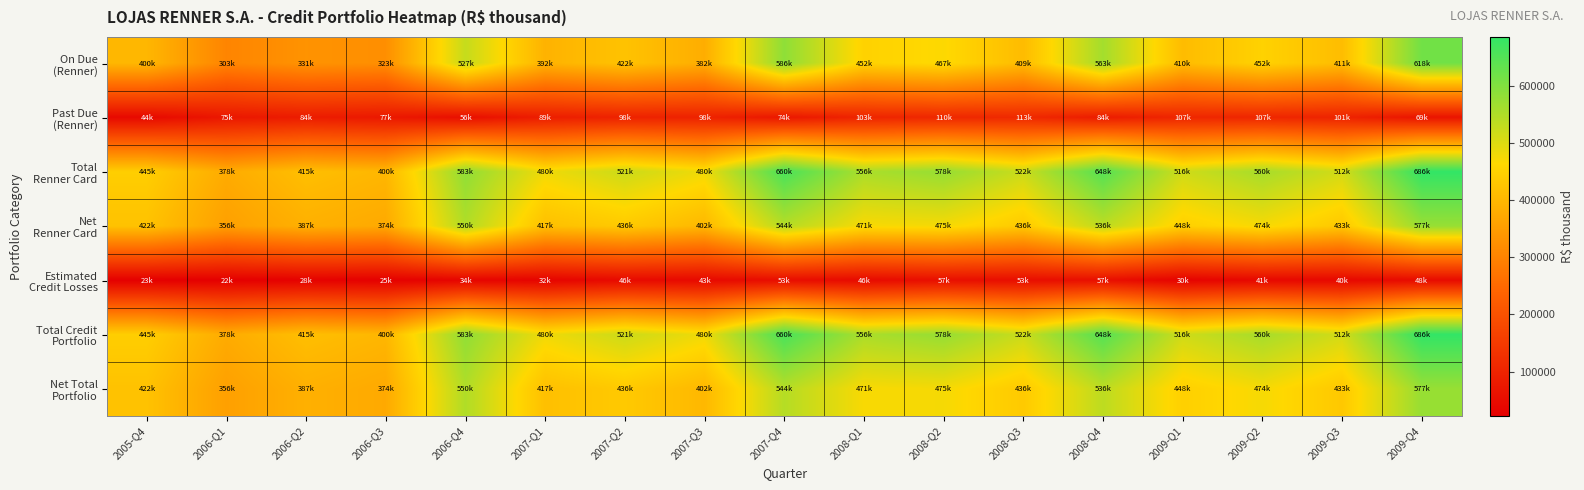

Between 2007-Q1 and 2009-Q4, which series saw the biggest shift?

On Due (Renner)